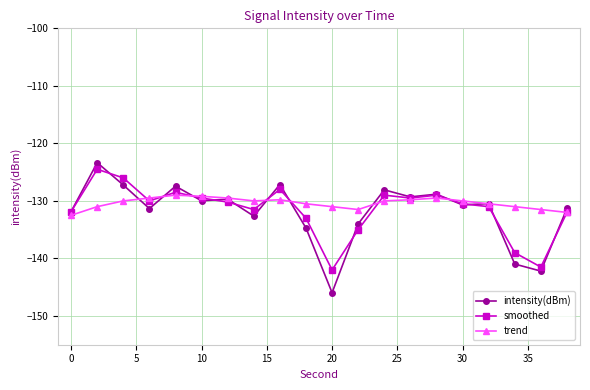

What is the value of the intensity(dBm) point at the 14th from the left?

-129.3